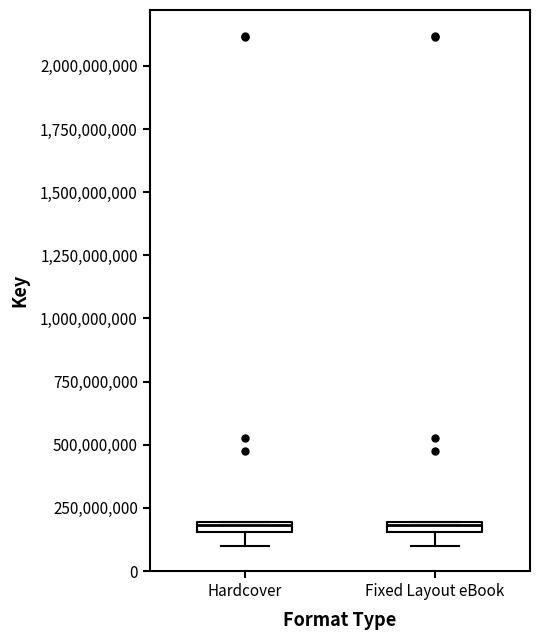

Where is the upper edge of the box for Hardcover on the y-axis? The values are not printed on the chart, so give them approximately, as read against the axis.

200000000